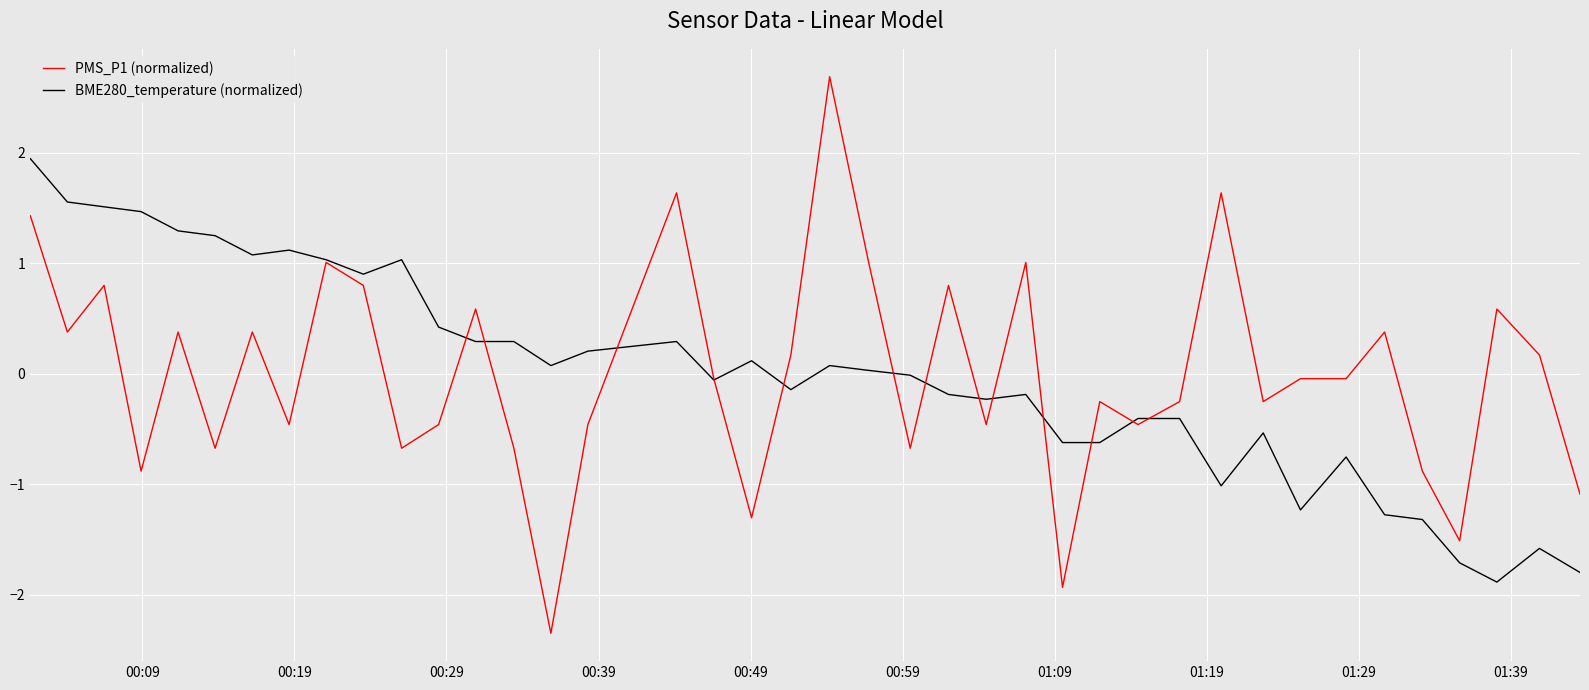

How many values in PMS_P1 (normalized) are below zero?

22